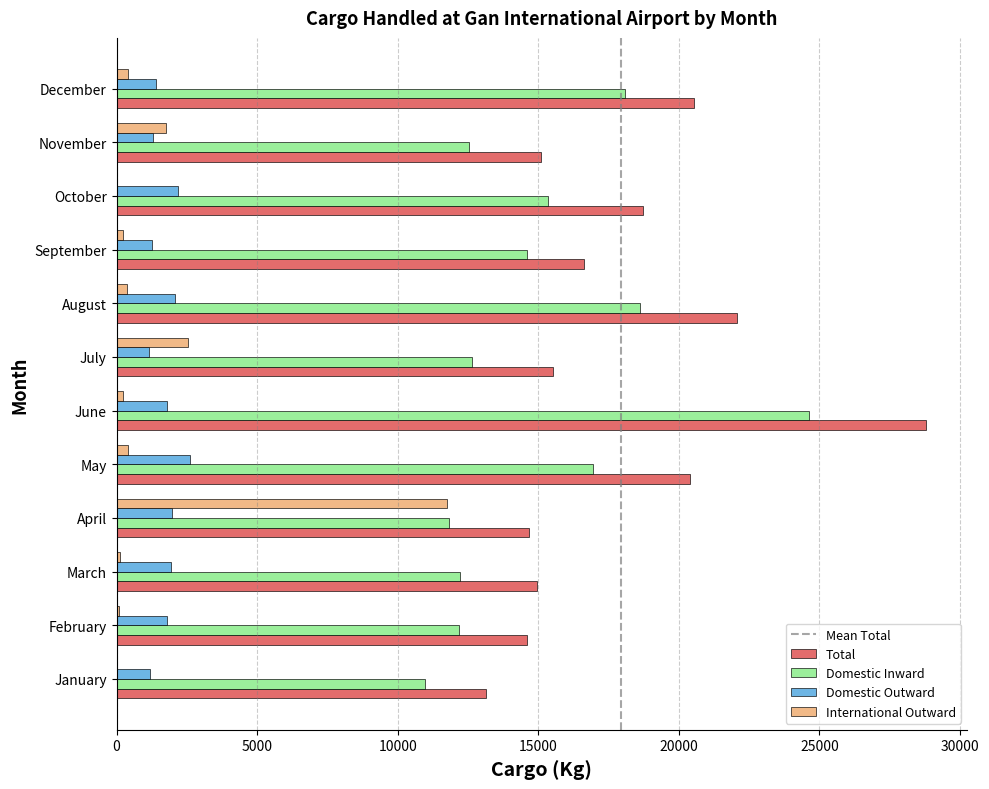

Between March and May, which series saw the biggest shift?

Total